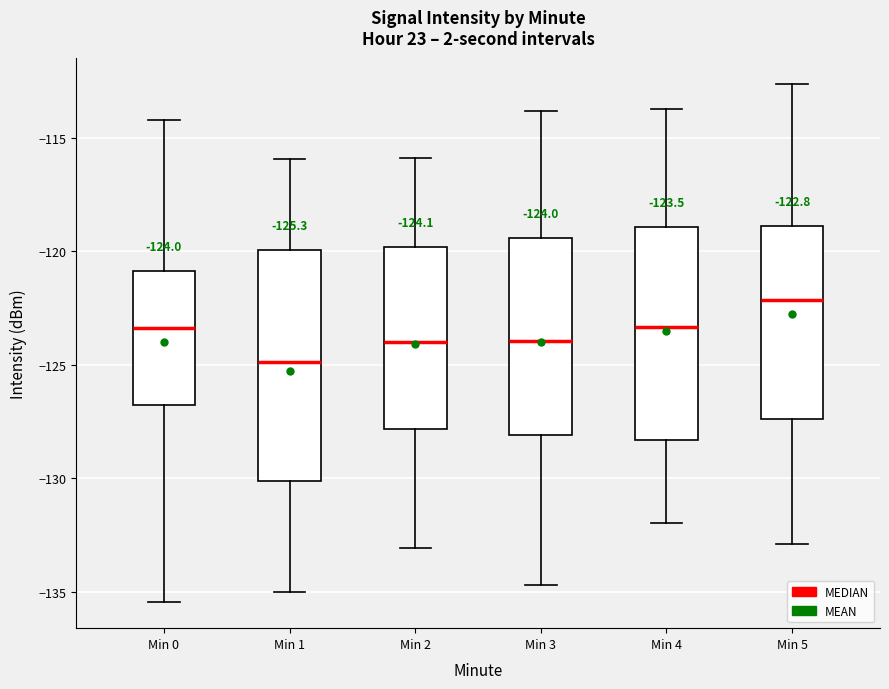

Which box has the highest median line?

Min 5